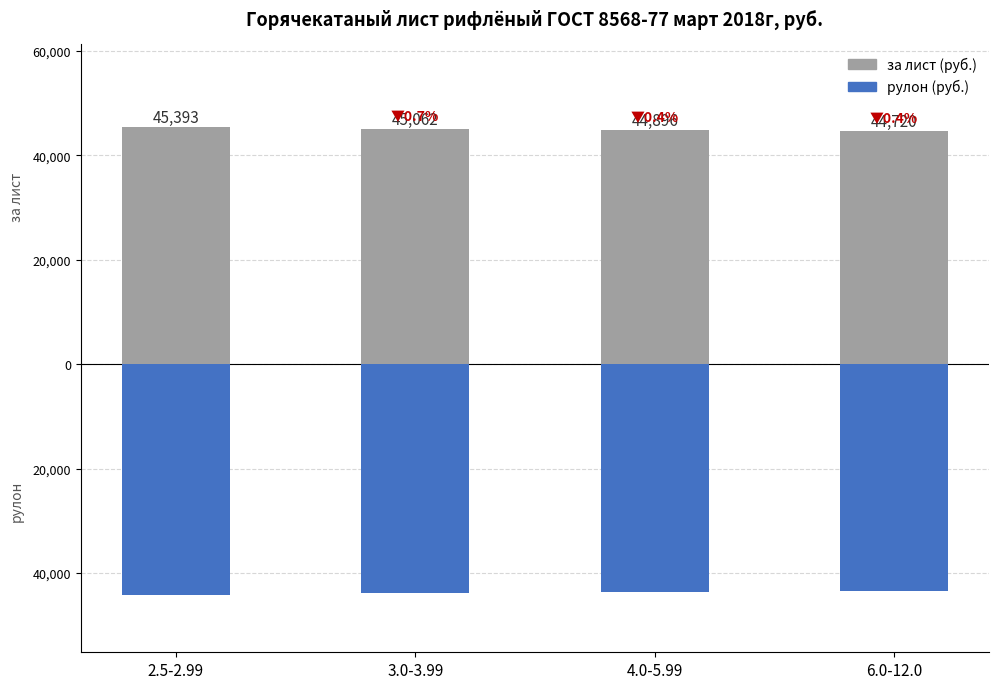

Reading right to left, extract all data points from this chart.

за лист (руб.): 6.0-12.0=44720	4.0-5.99=44896	3.0-3.99=45062	2.5-2.99=45393
рулон (руб.): 6.0-12.0=-43482	4.0-5.99=-43659	3.0-3.99=-43824	2.5-2.99=-44155